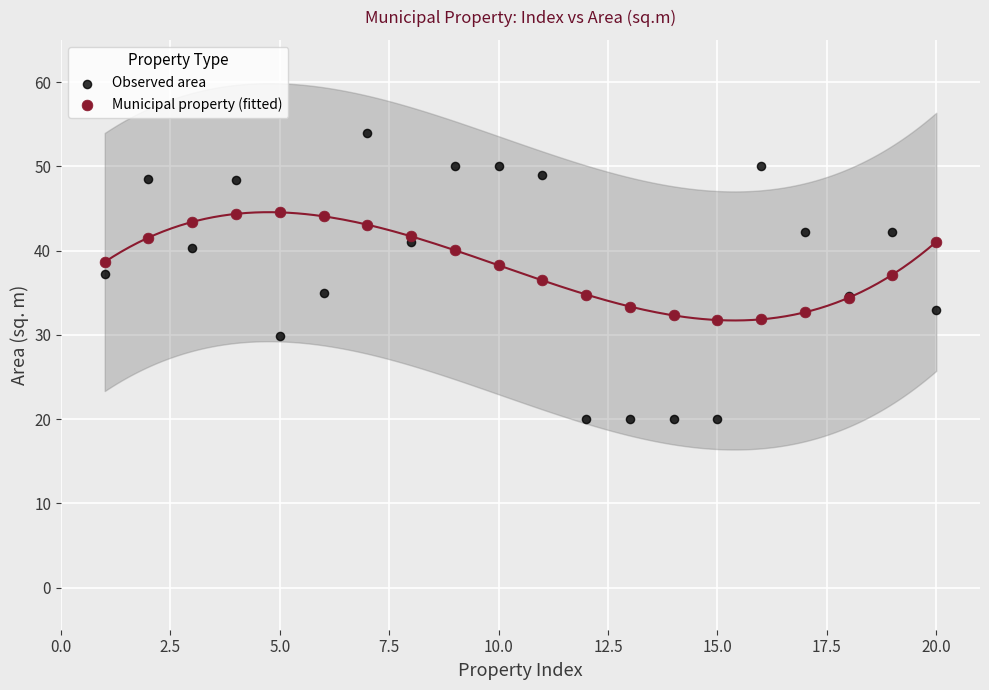

Which series has the widest spread of Y values?

Observed area